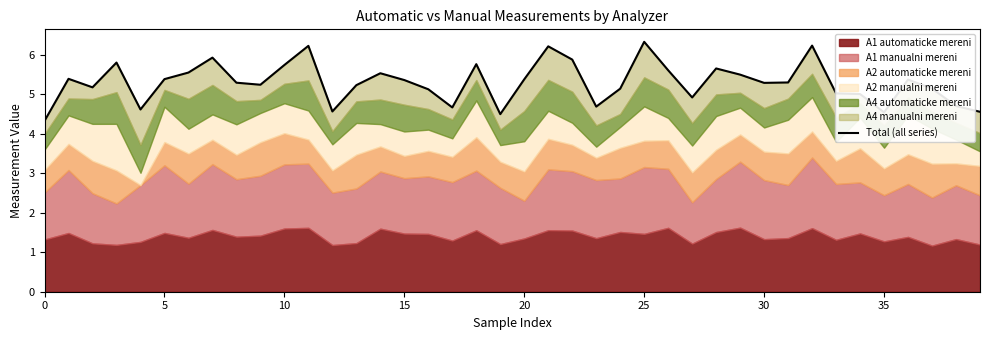

At which category does the chart reach its peak across all series?

25